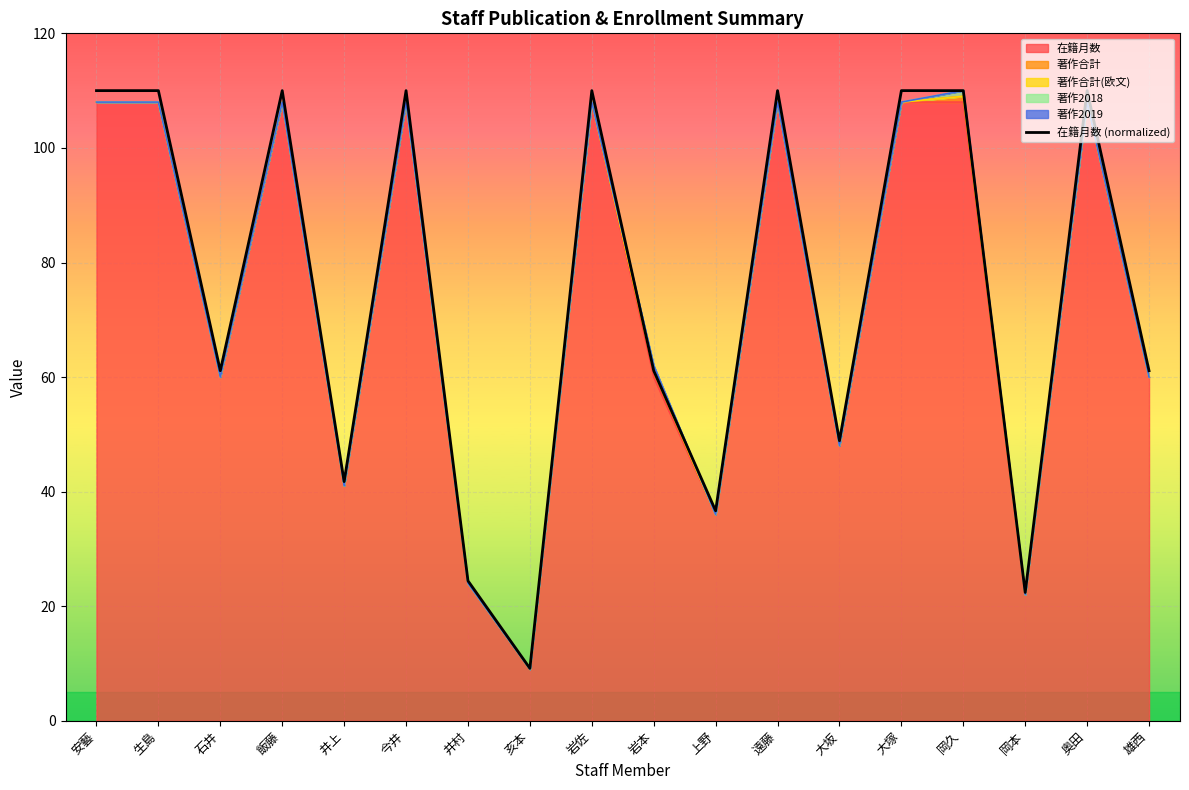

List the labels in order of value, largest first.

安藝, 生島, 飯藤, 今井, 岩佐, 遠藤, 大塚, 岡久, 奥田, 石井, 岩本, 雄西, 大坂, 井上, 上野, 井村, 岡本, 亥本